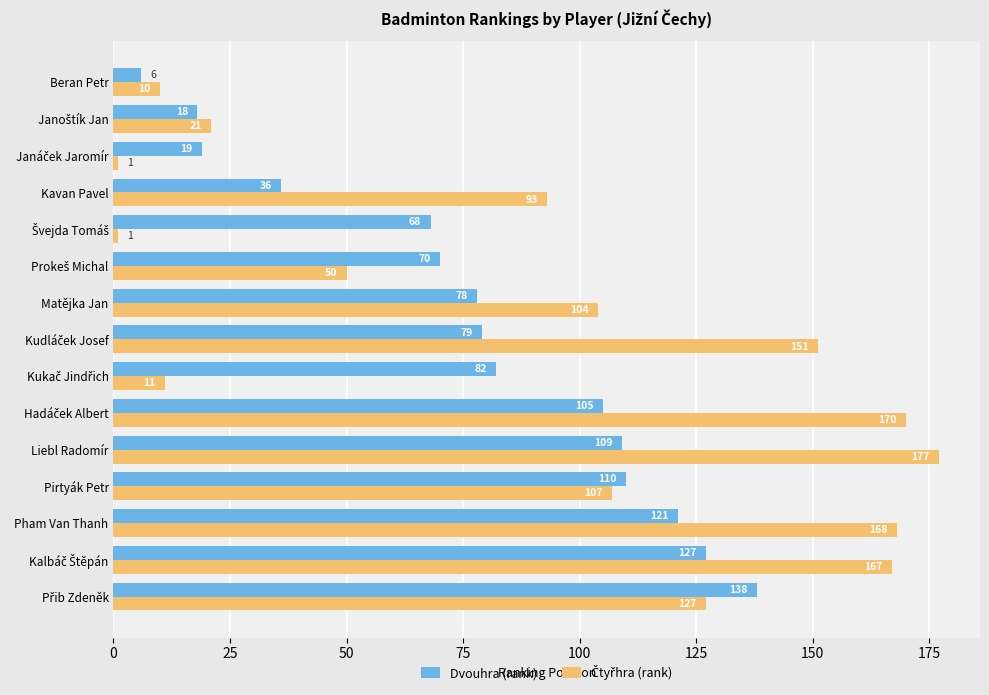

At which label does Dvouhra (rank) reach its minimum?

Beran Petr